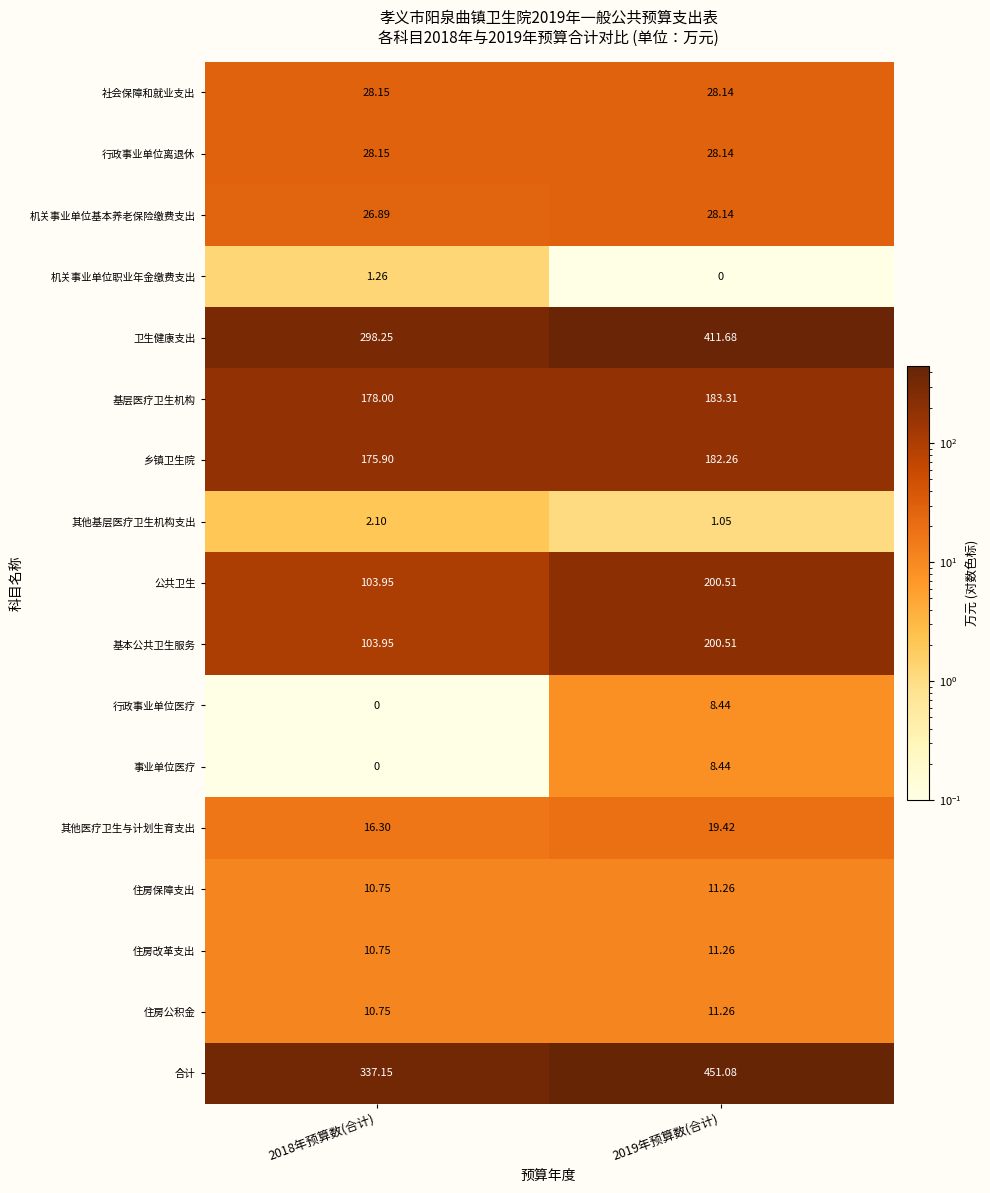

How many series are shown in this chart?

17